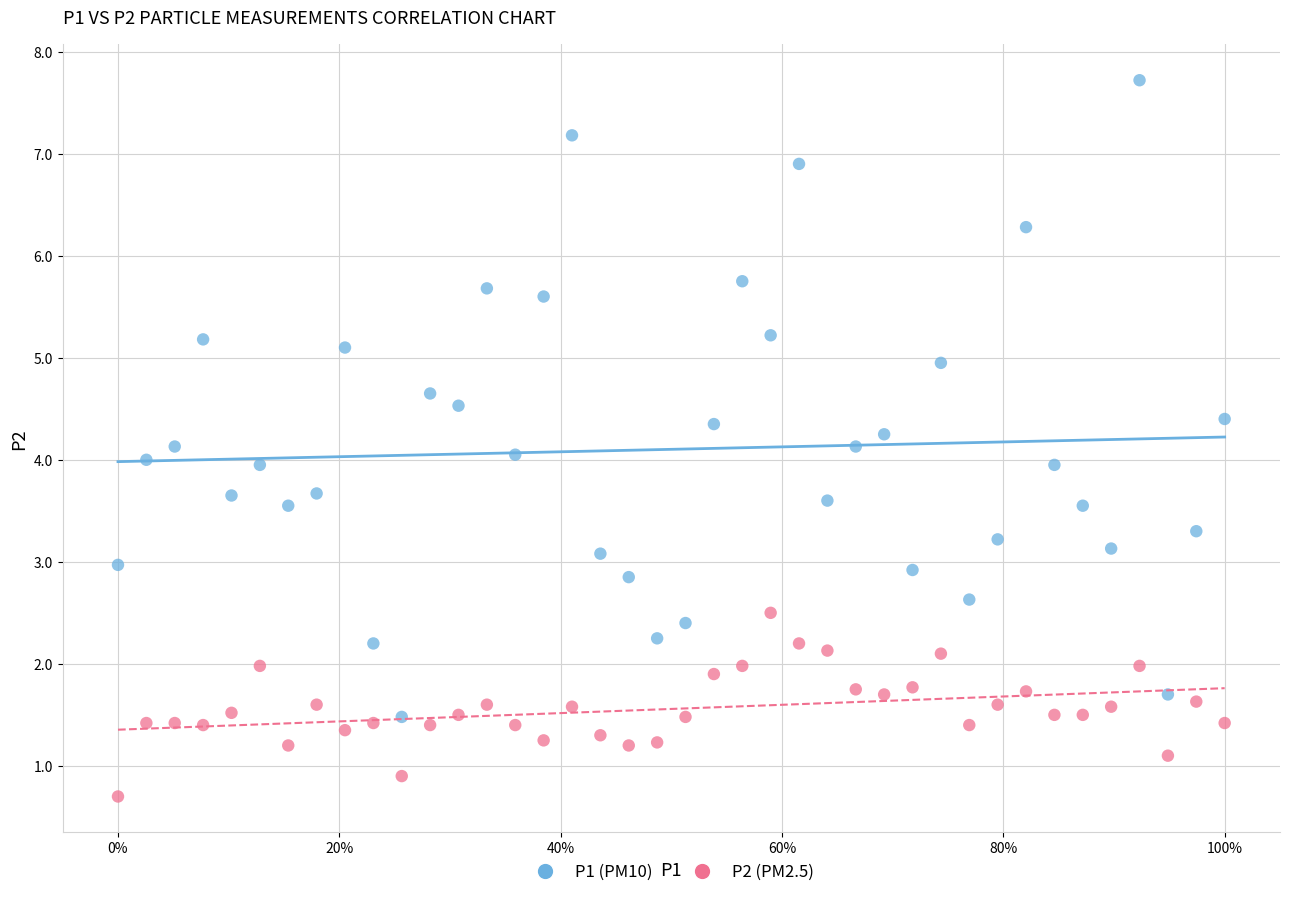

Across all data points, what is the range of Y values (max minus min)?

7.0